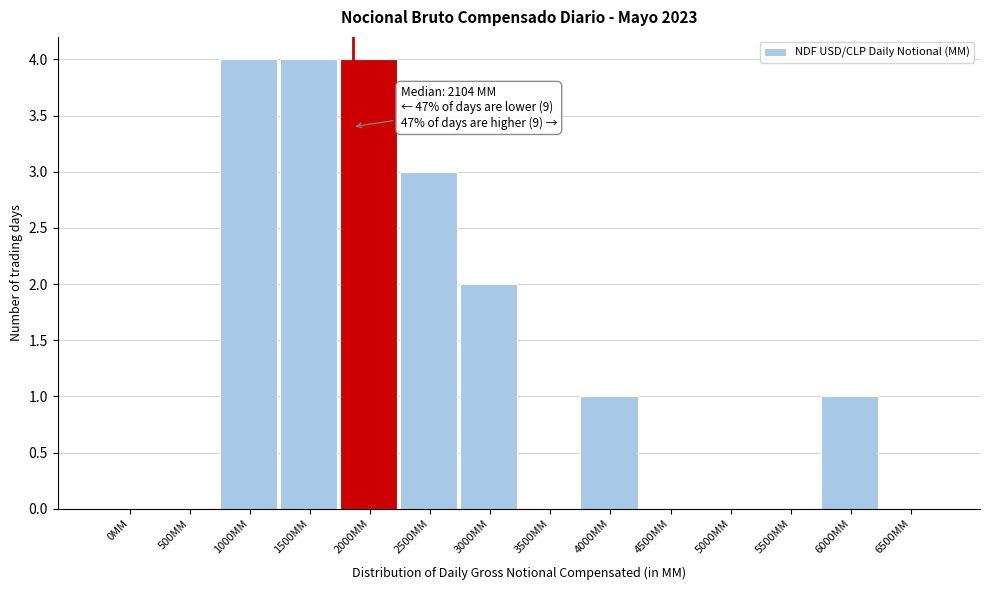

Reading left to right, transcribe all the data shown in this chart.

0MM=0	500MM=0	1000MM=4	1500MM=4	2000MM=4	2500MM=3	3000MM=2	3500MM=0	4000MM=1	4500MM=0	5000MM=0	5500MM=0	6000MM=1	6500MM=0